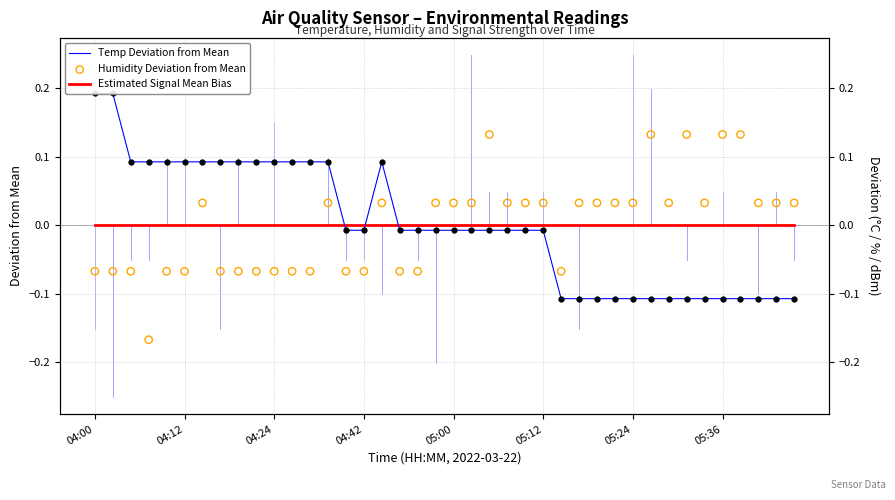

Which series reaches the minimum Y coordinate?

Humidity Deviation from Mean